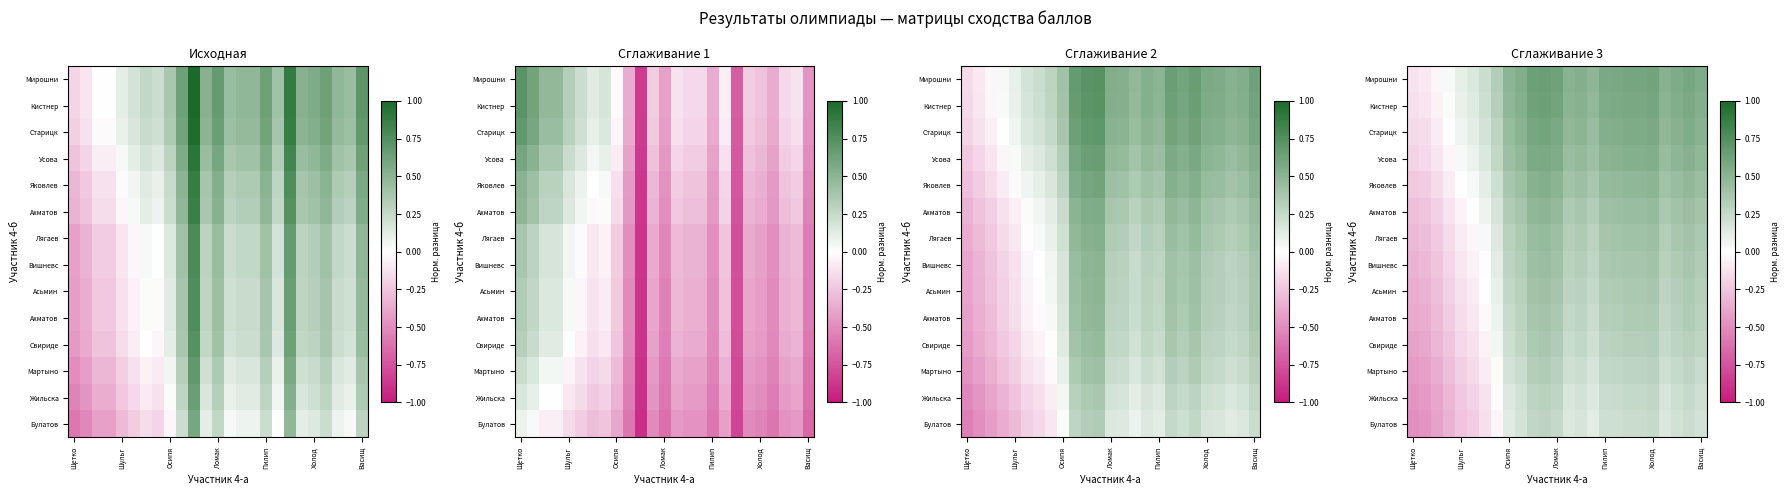

How many categories are shown in the chart?

25